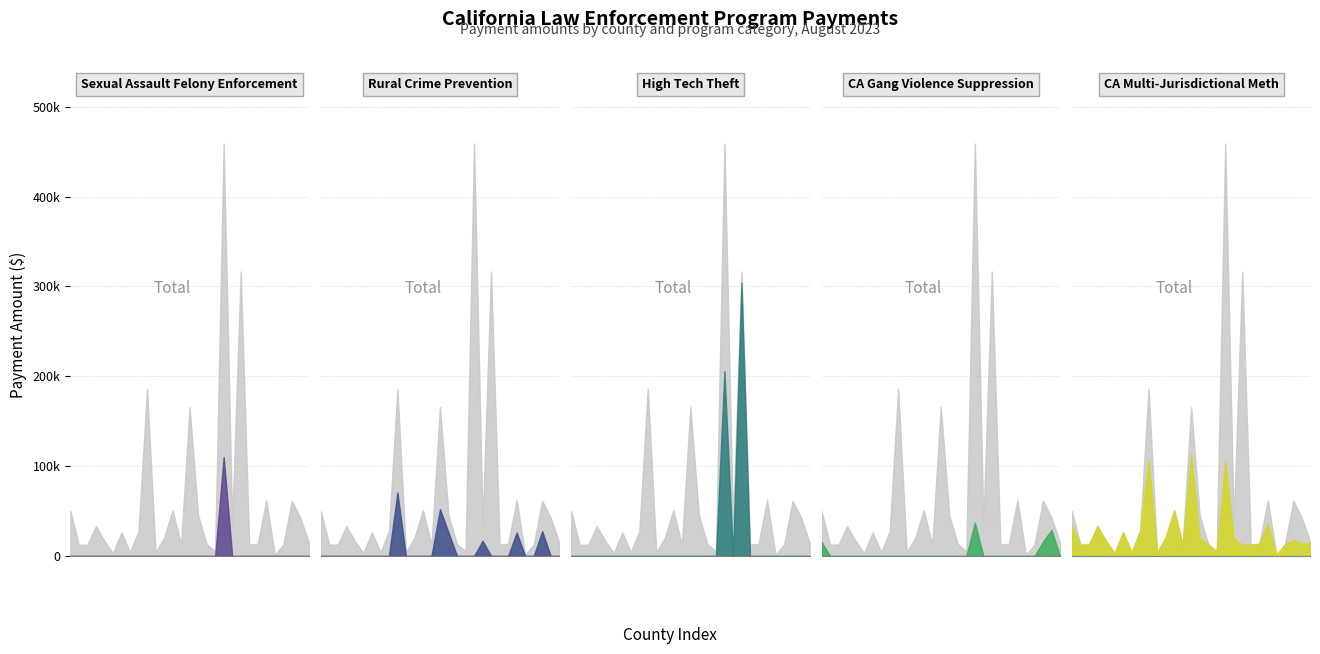

Reading left to right, transcribe all the data shown in this chart.

Payment Amount: 50009.2	12621.0	12621.0	33245.2	16826.0	3237.5	26257.4	4322.7	27360.5	186090.6	4248.9	20342.9	50887.1	12621.0	165773.2	45448.6	13173.6	5272.2	458980.4	36237.9	316600.2	12621.0	13656.3	62274.7	1464.2	12621.0	61421.6	42683.9	14925.0
CA Multi-Jurisdictional Meth: 34128.8	12621.0	12621.0	33245.2	16826.0	3237.5	26257.4	4322.7	27360.5	107269.8	4248.9	20342.9	50887.1	12621.0	113579.3	19351.5	13173.6	5272.2	106200.6	19351.5	12551.2	12621.0	13656.3	36177.5	1464.2	12621.0	17989.0	13570.5	14925.0
Rural Crime Prevention: 0.0	0.0	0.0	0.0	0.0	0.0	0.0	0.0	0.0	70616.1	0.0	0.0	0.0	0.0	52193.9	26097.2	0.0	0.0	0.0	16886.5	0.0	0.0	0.0	26097.2	0.0	0.0	27552.2	0.0	0.0
High Tech Theft: 0.0	0.0	0.0	0.0	0.0	0.0	0.0	0.0	0.0	0.0	0.0	0.0	0.0	0.0	0.0	0.0	0.0	0.0	205514.6	0.0	304049.0	0.0	0.0	0.0	0.0	0.0	0.0	0.0	0.0
CA Gang Violence Suppression: 15880.4	0.0	0.0	0.0	0.0	0.0	0.0	0.0	0.0	0.0	0.0	0.0	0.0	0.0	0.0	0.0	0.0	0.0	37054.2	0.0	0.0	0.0	0.0	0.0	0.0	0.0	15880.4	29113.4	0.0
Sexual Assault Felony Enforcement: 0.0	0.0	0.0	0.0	0.0	0.0	0.0	0.0	0.0	0.0	0.0	0.0	0.0	0.0	0.0	0.0	0.0	0.0	110211.1	0.0	0.0	0.0	0.0	0.0	0.0	0.0	0.0	0.0	0.0